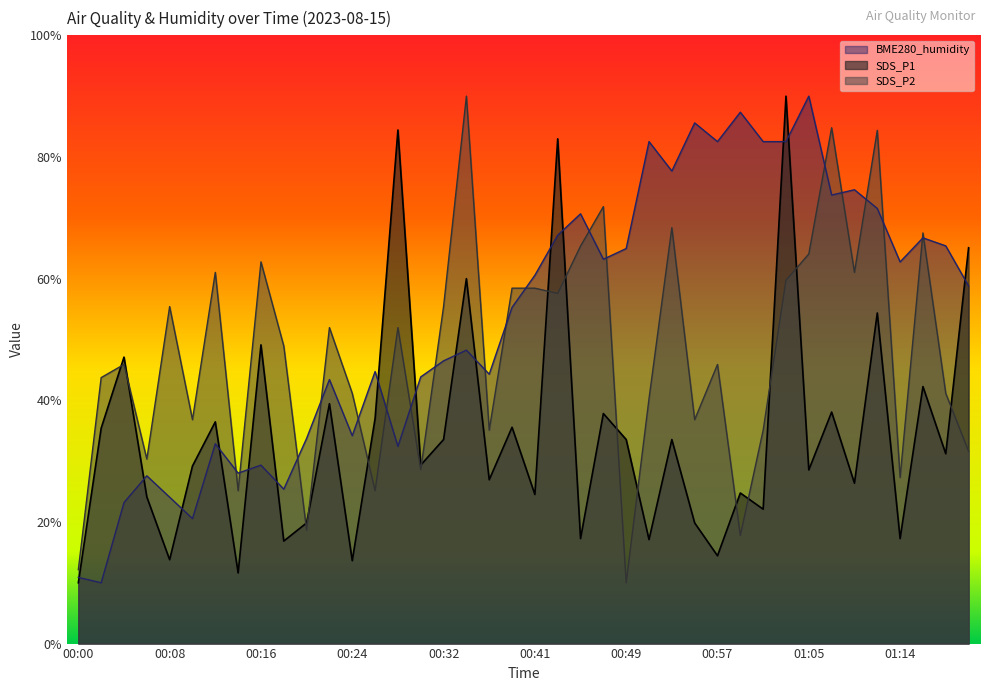

Between which two adjacent categories do SDS_P1 and BME280_humidity first intersect?

00:00 and 00:02